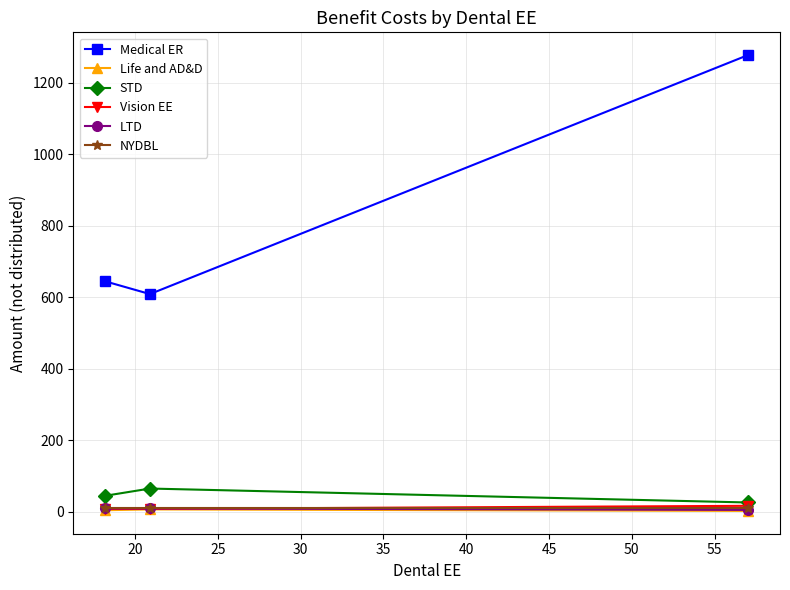

Which series has the largest total across all categories?

Medical ER